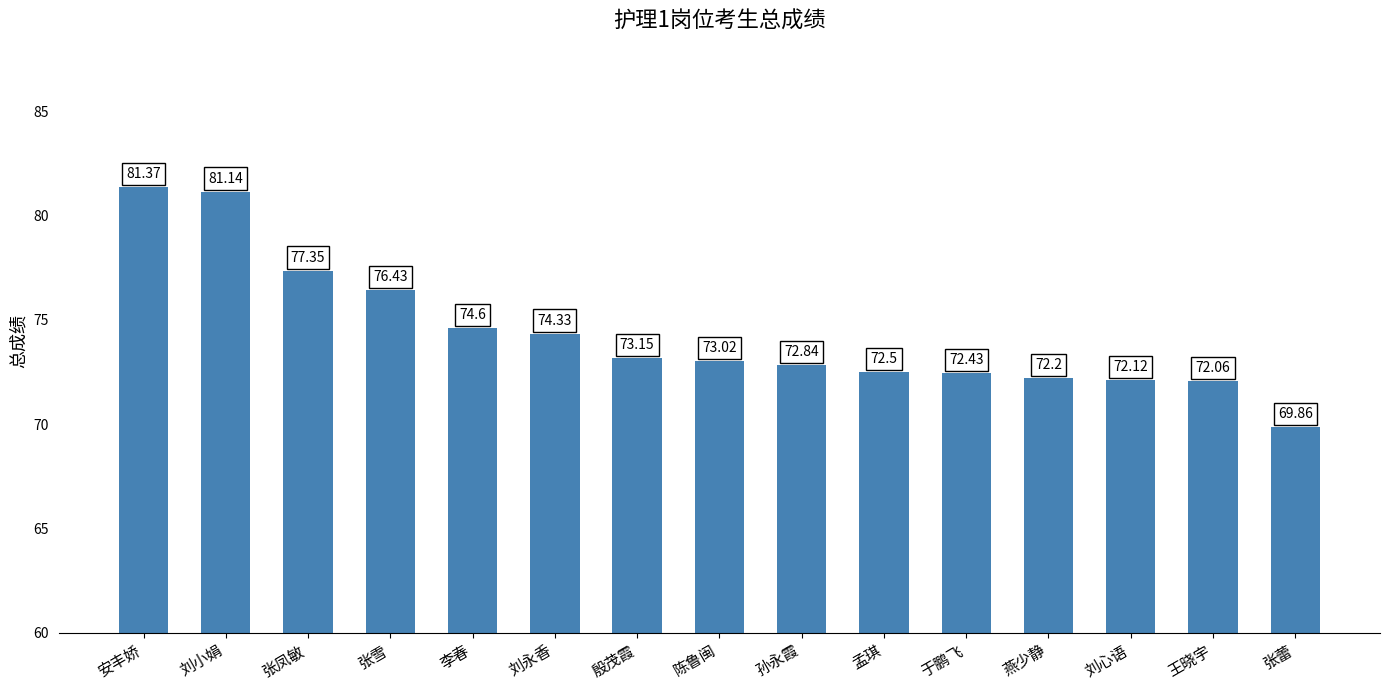

List the labels in order of value, smallest first.

张蕾, 王晓宇, 刘心语, 燕少静, 于鹏飞, 孟琪, 孙永霞, 陈鲁闽, 殷茂霞, 刘永香, 李春, 张雪, 张凤敏, 刘小娟, 安丰娇